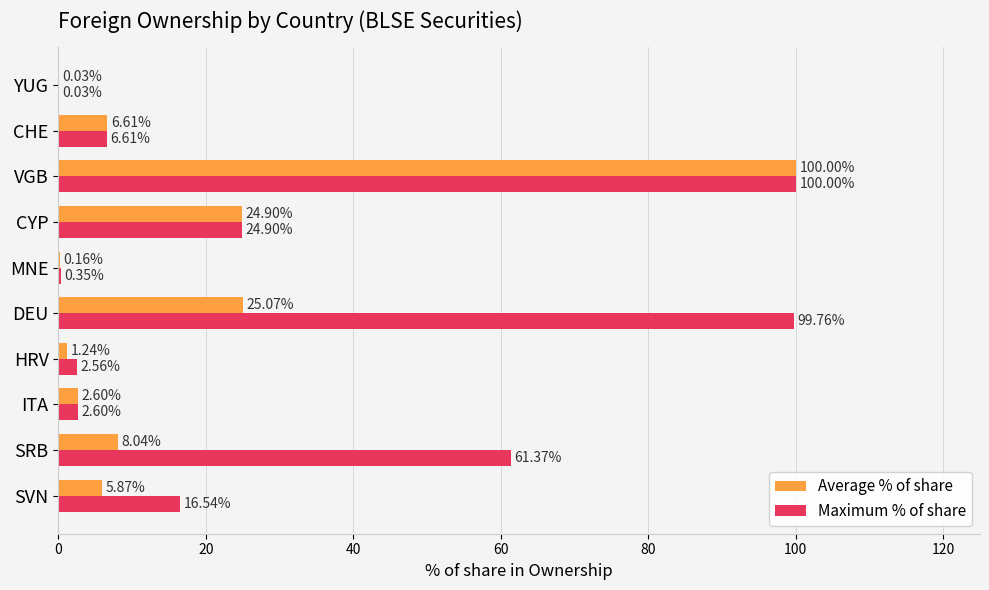

At which label does Maximum % of share reach its peak?

VGB